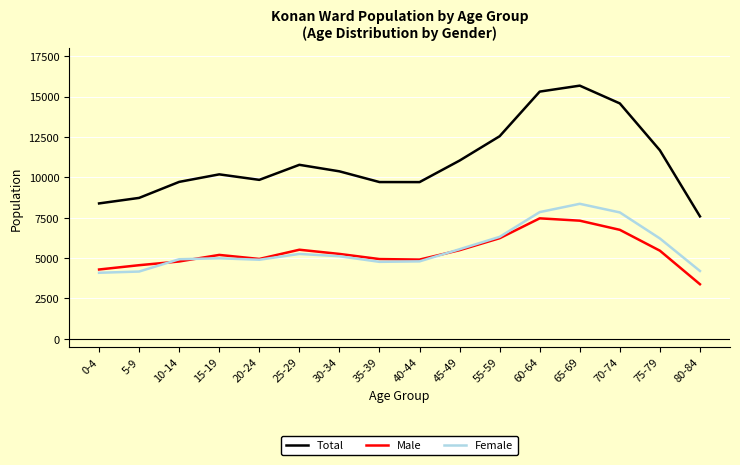

Which category has the highest value in the Total series?

65-69